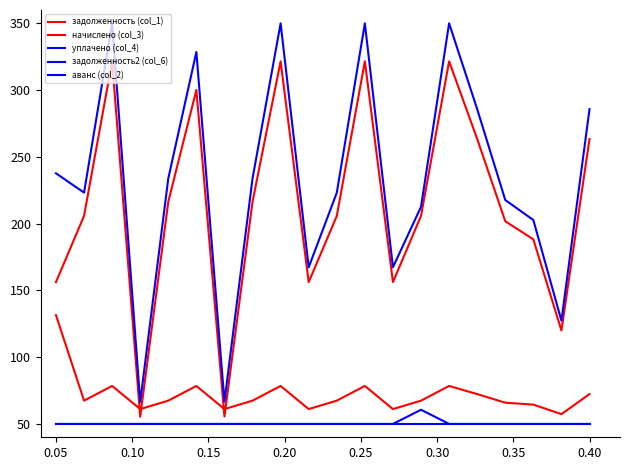

Is this an area chart (filled region under the line)?

No